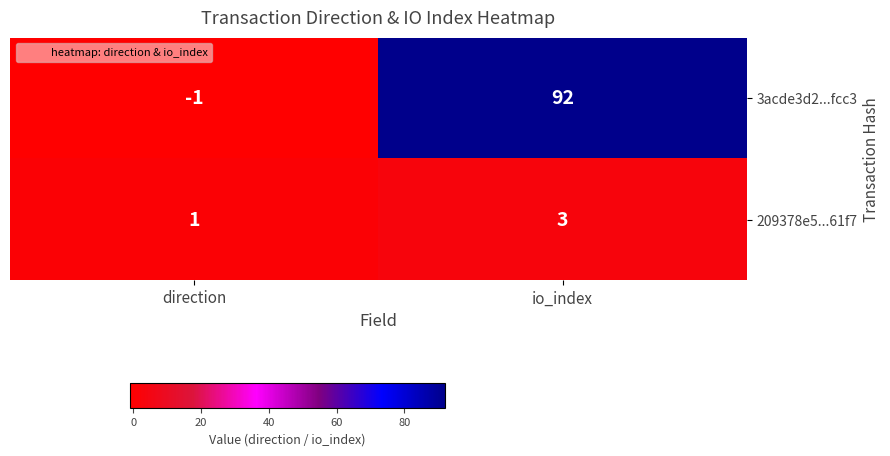

What is the average value of the 3acde3d2...fcc3 series?

46